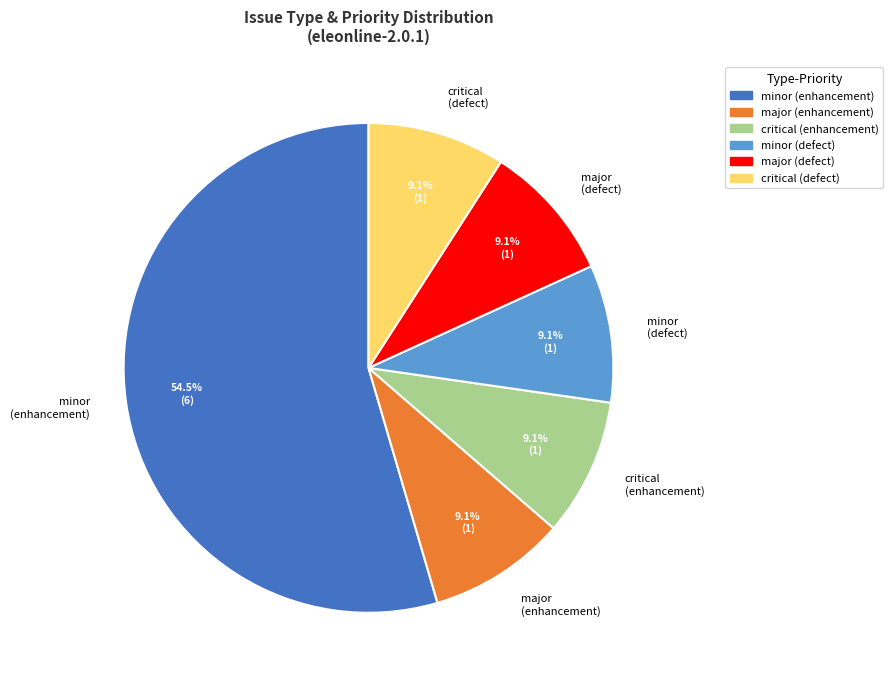

What is the total percentage of critical (enhancement) and minor (enhancement)?

63.6%